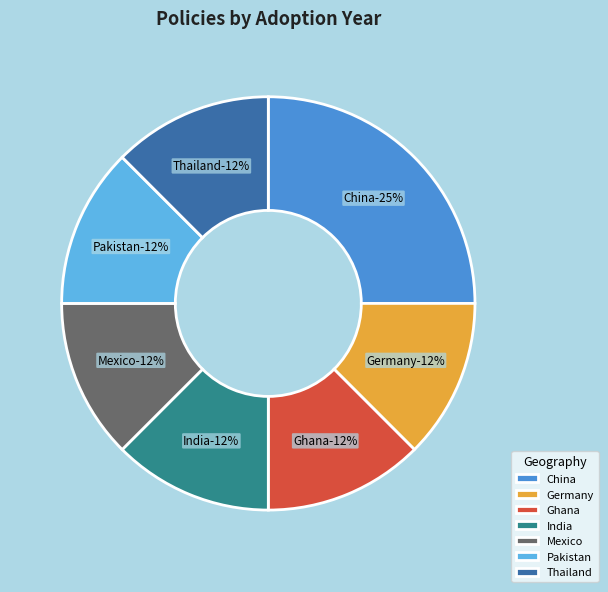

Does India (Solar Inverters) account for over 50% of the chart?

No